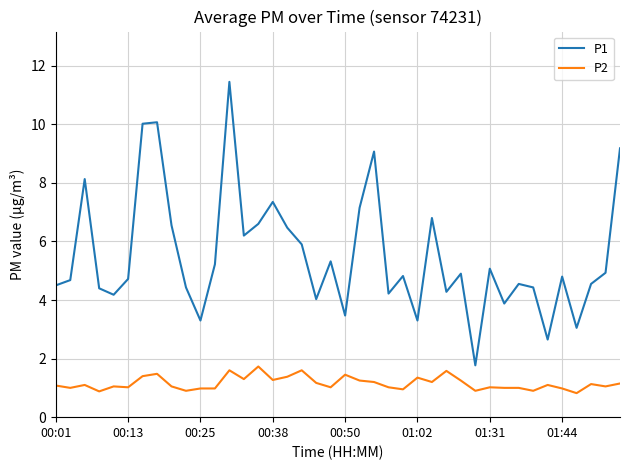

Which series has the largest total across all categories?

P1